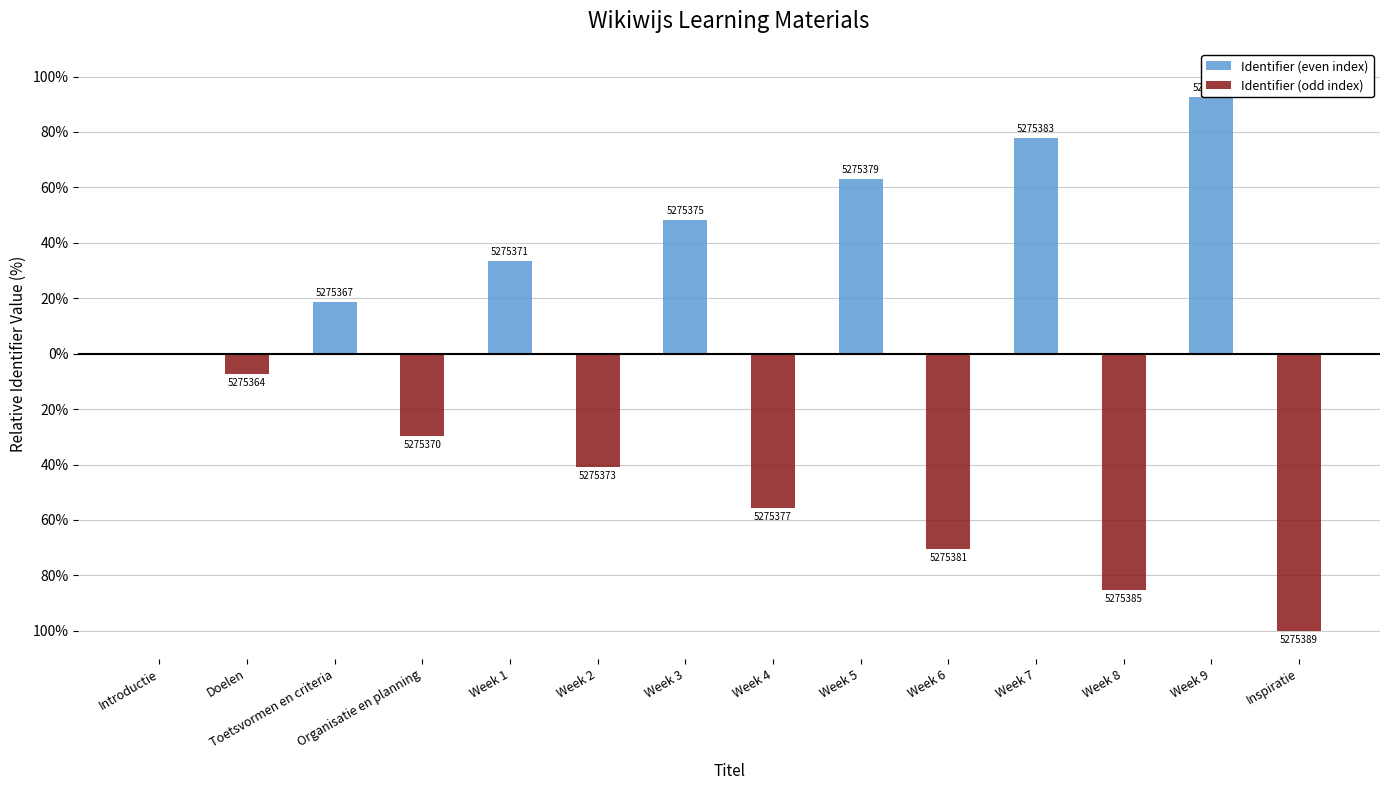

What is the average value of the Identifier (odd index) series?

-27.8